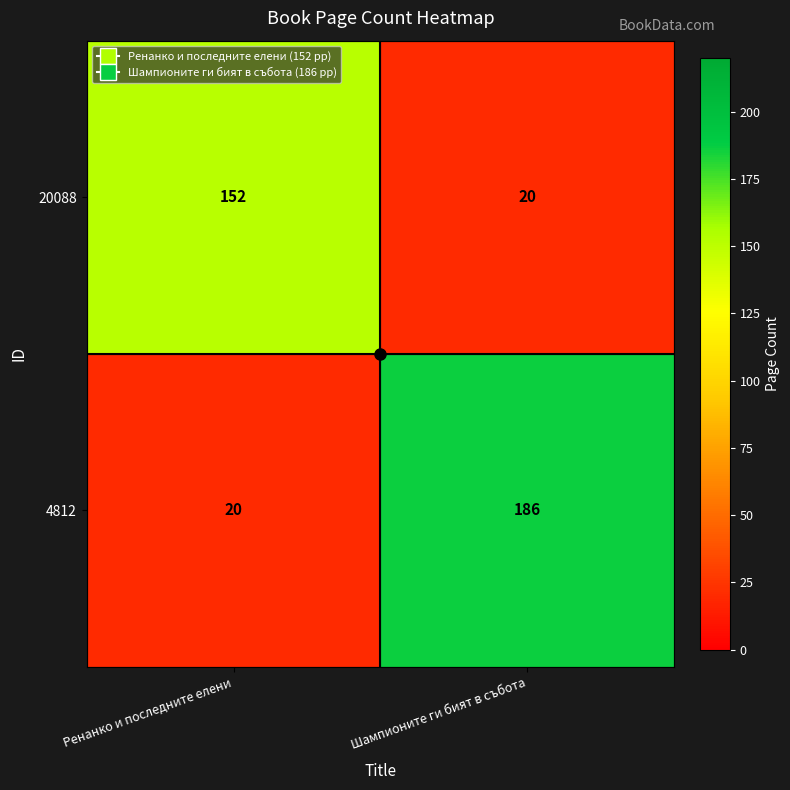

How many data points does each series have?

2